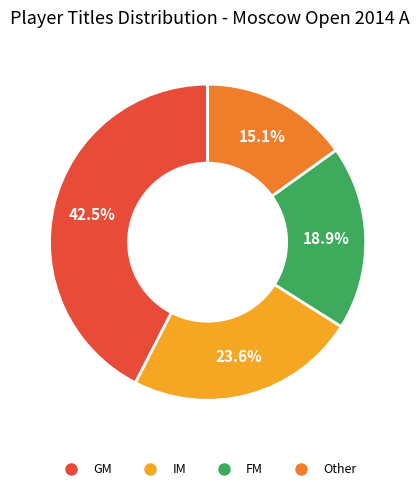

Which slice is the largest?

GM